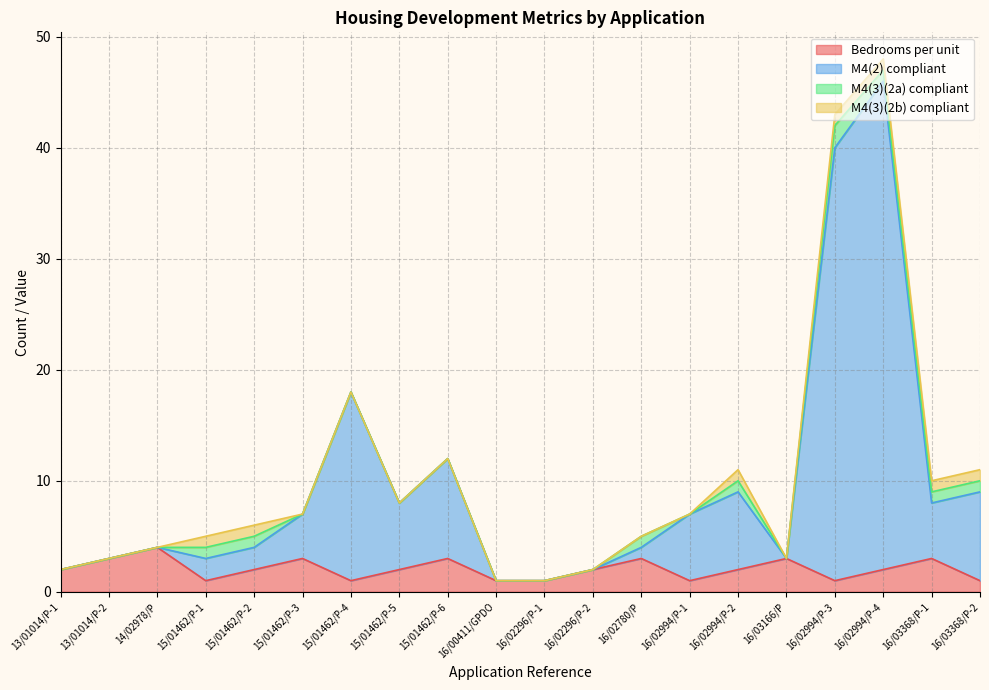

What is the value of the M4(2) compliant point at the 20th from the left?

9